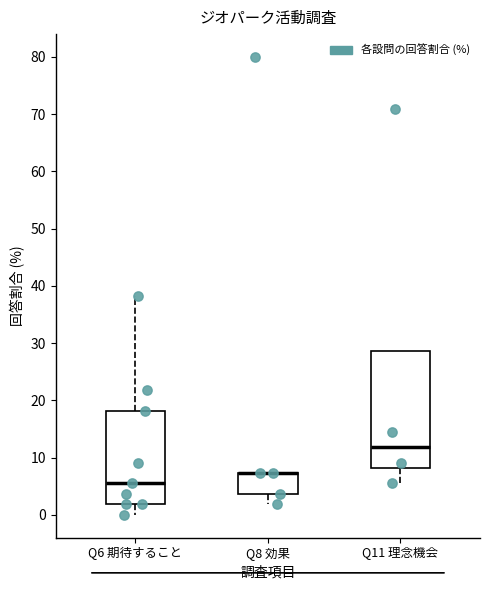

Reading left to right, read every box against the y-axis: the position of its median line, the range the box covers, and the ends of its whiskers. The values are not printed on the chart, so give them approximately, as read against the axis.

Q6 期待すること: median 6, box 2 to 18, whiskers 0 to 38
Q8 効果: median 7 (drawn on the box's upper edge), box 4 to 7, whiskers 2 to 7
Q11 理念機会: median 12, box 8 to 29, whiskers 6 to 29